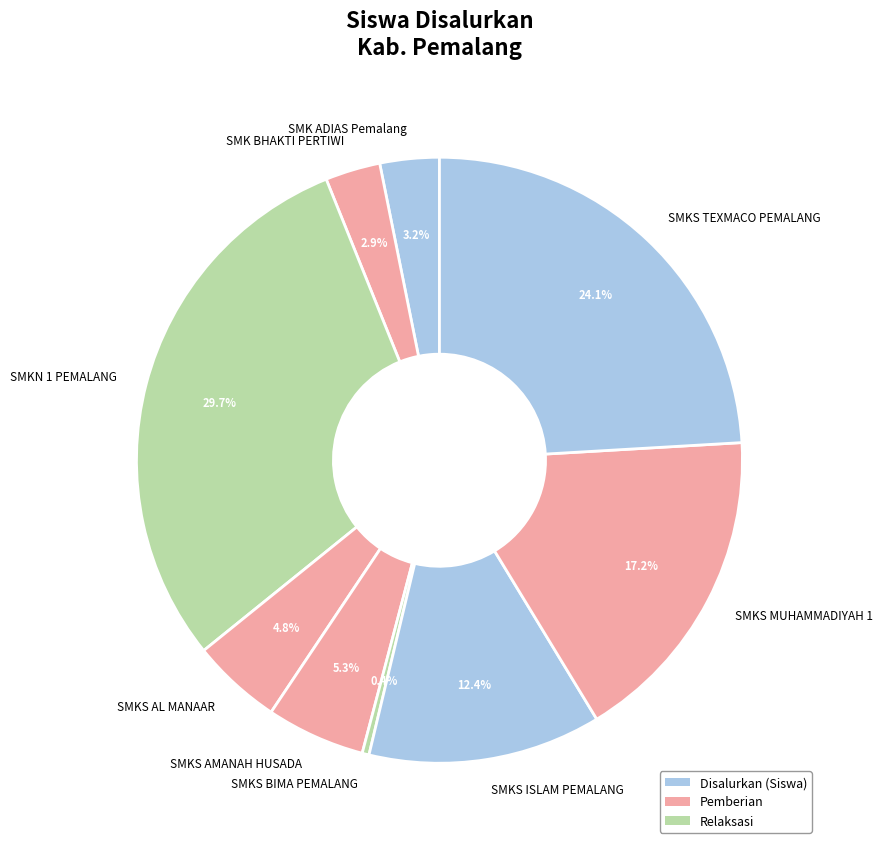

To the nearest percent, what portion does SMK BHAKTI PERTIWI represent?

3%